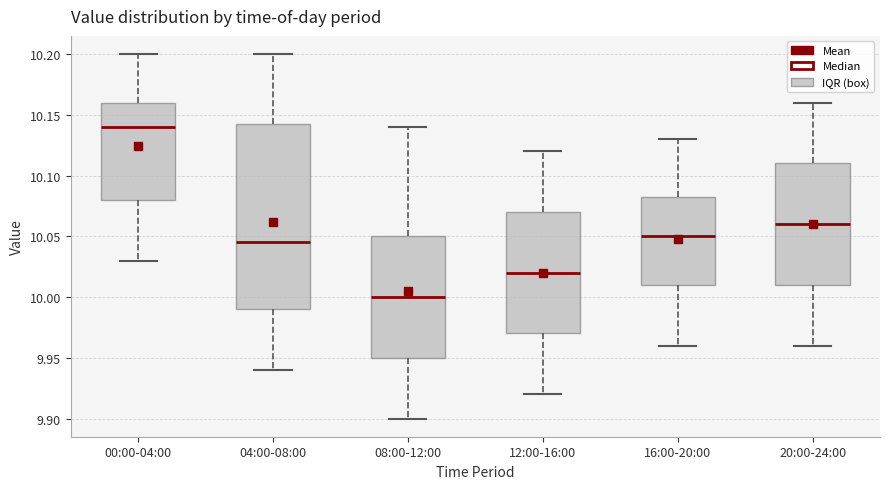

Which box is the tallest, from its lower edge to its upper edge?

04:00-08:00